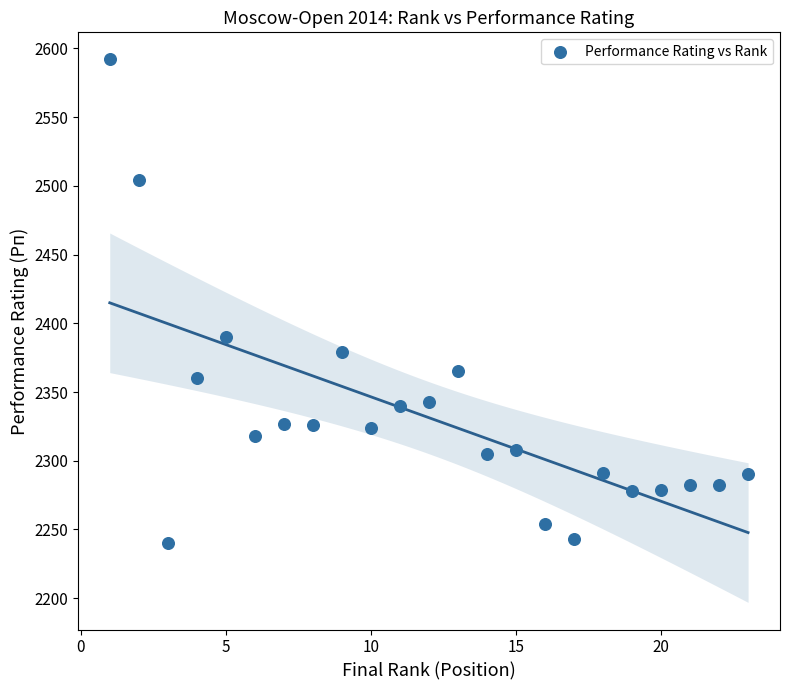

What is the range of Y values (max minus min)?

352